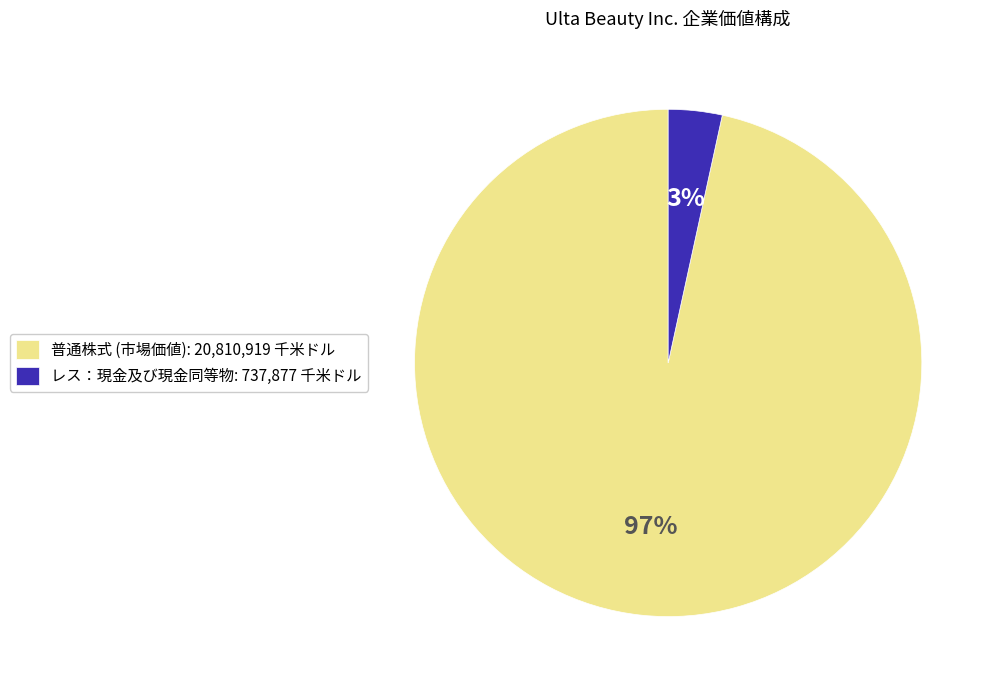

Do 普通株式 (市場価値): 20,810,919 千米ドル and レス：現金及び現金同等物: 737,877 千米ドル together represent more than half of the pie?

Yes